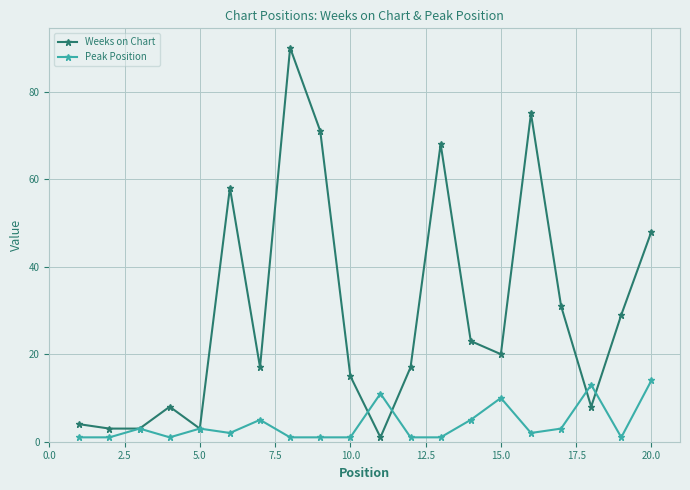

What is the maximum value shown in the chart?

90